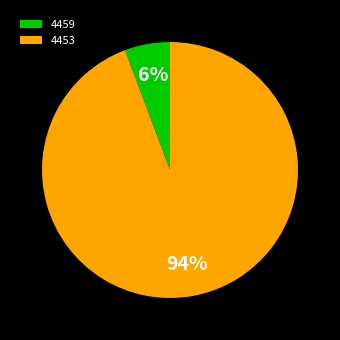

Rank the categories by value from highest to lowest.

4453, 4459